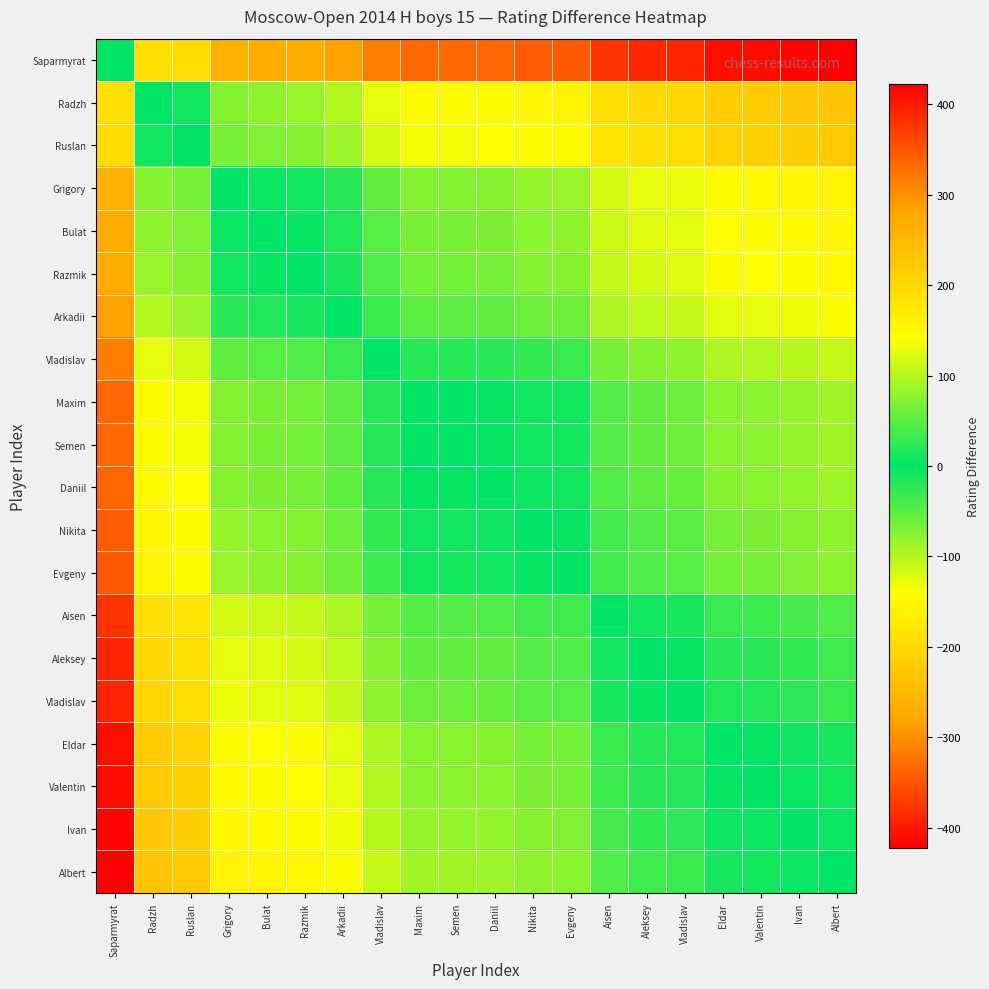

At which category is the sum across all series the highest?

Albert